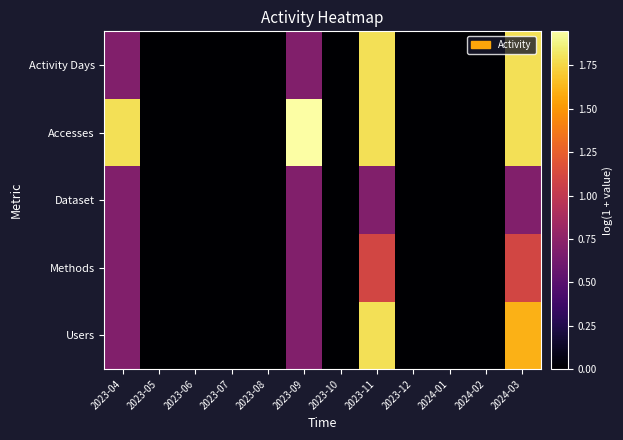

What is the greatest value displayed?

1.9